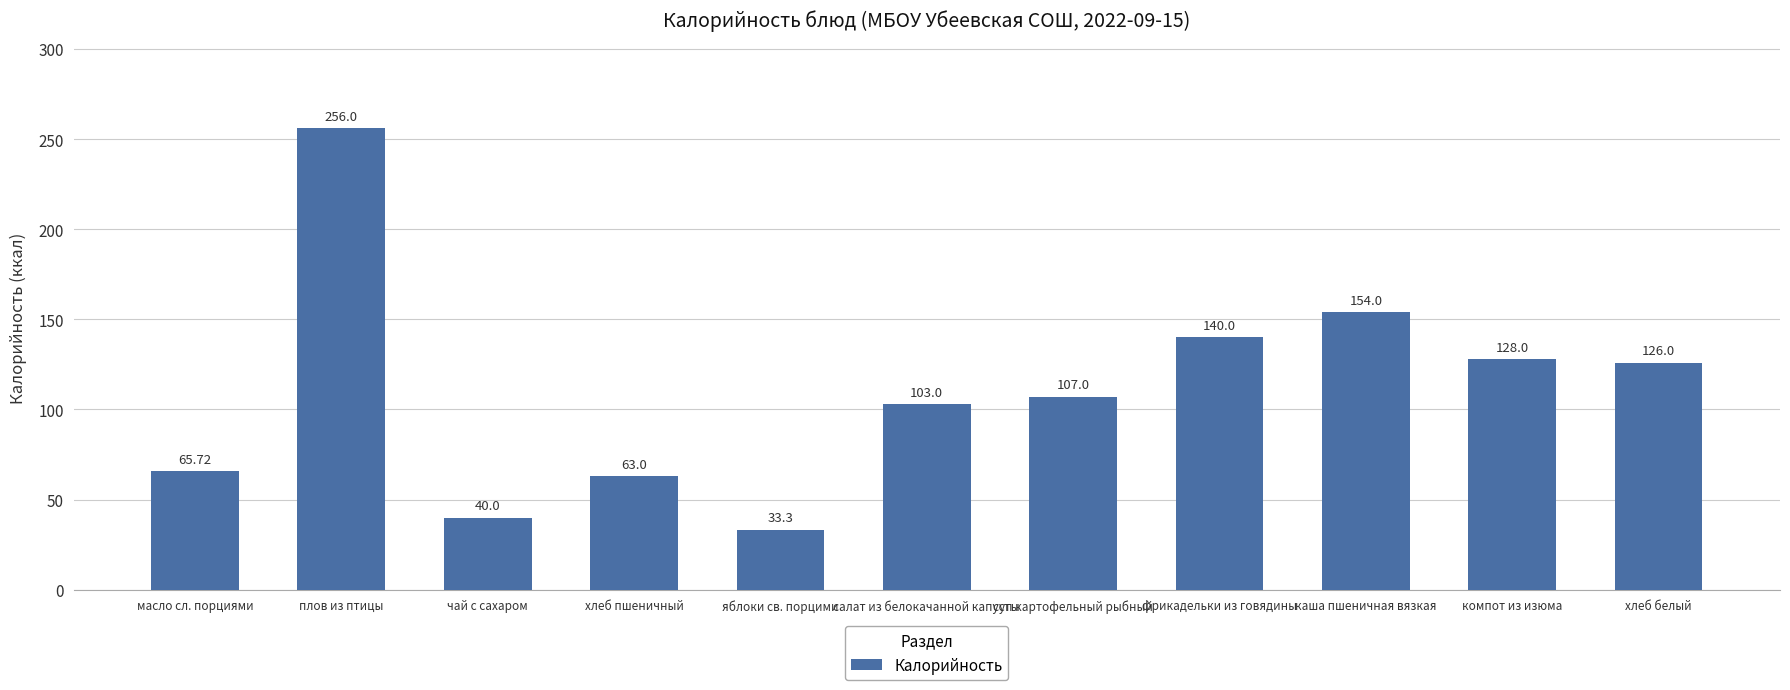

What is the label of the 3rd bar from the right?

каша пшеничная вязкая